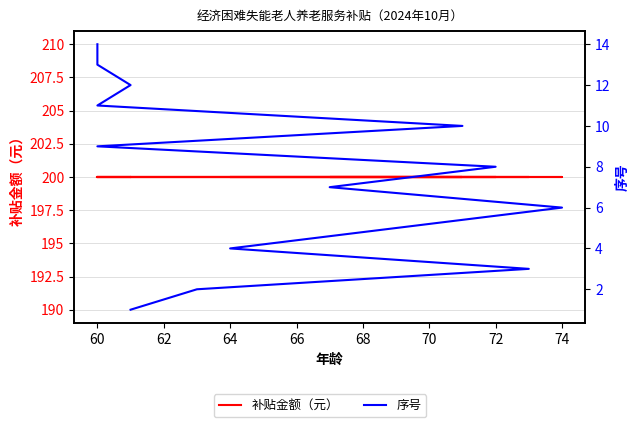

What is the difference between the 序号 values at 10 and 66?

6